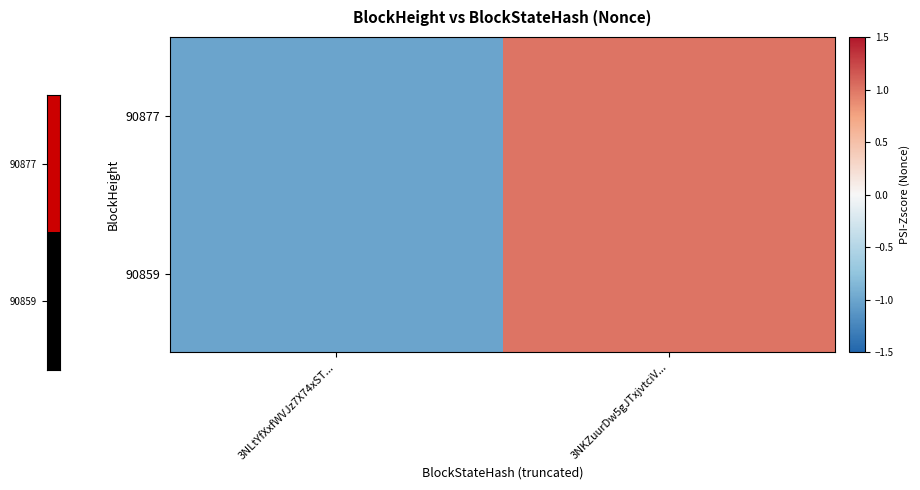

At how many categories does at least one series exceed 0?

1